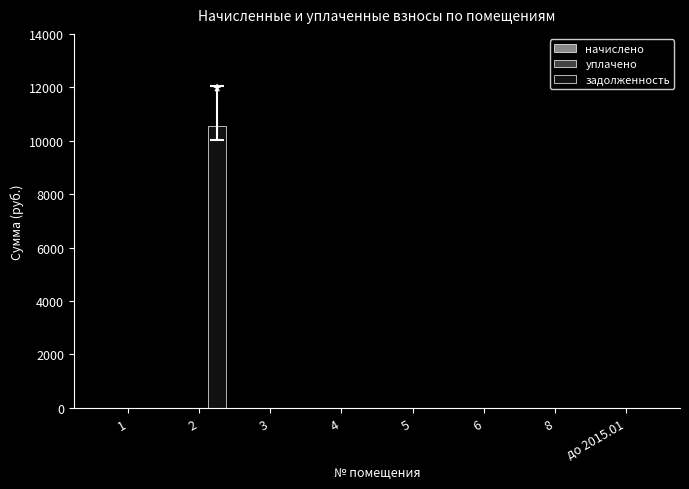

What is the change in value from 2 to 6?

-10540.3